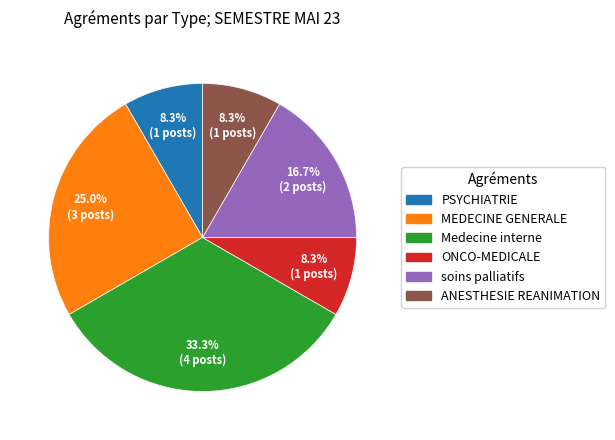

Count the number of slices in the pie.

6